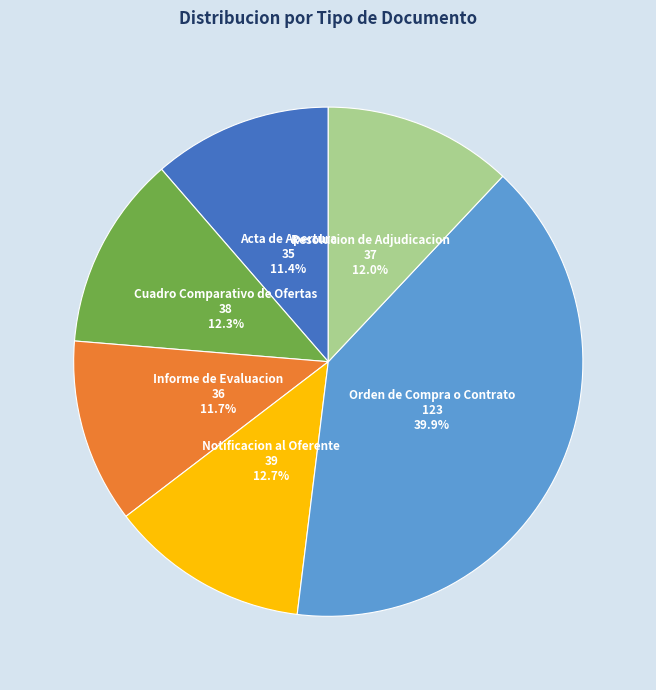

Count the number of slices in the pie.

6